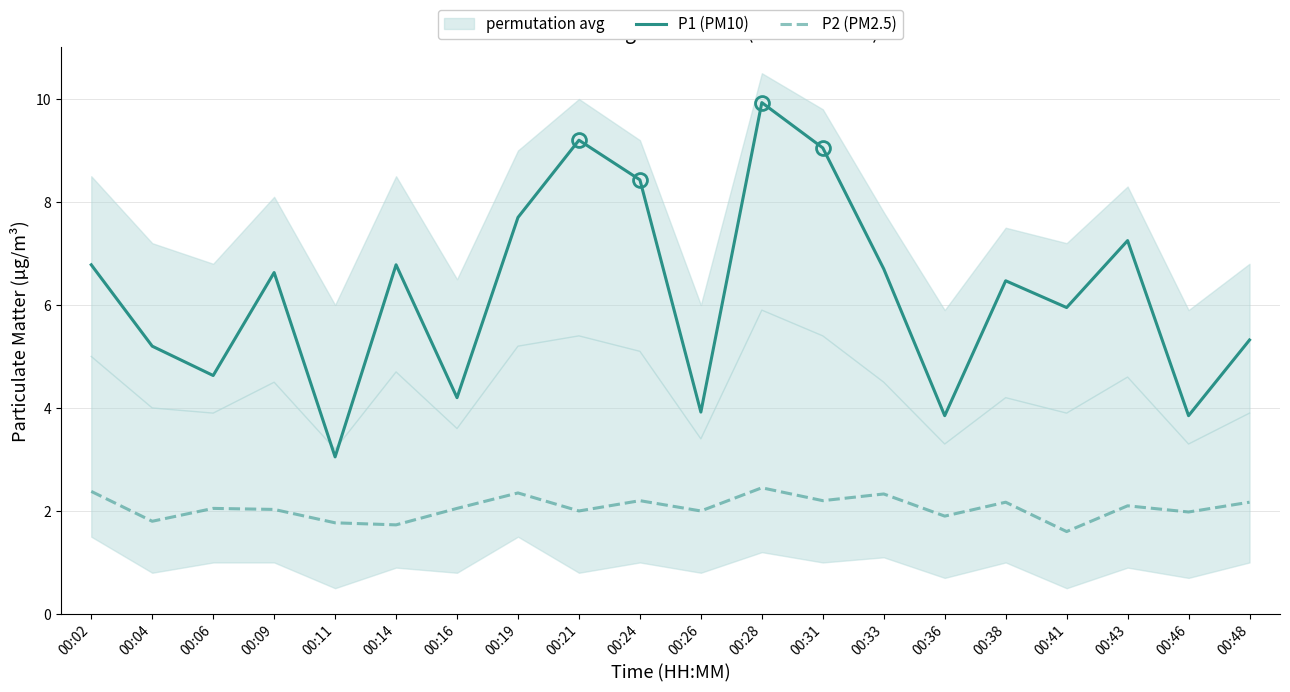

What is the total value across all series at 00:33?

9.0